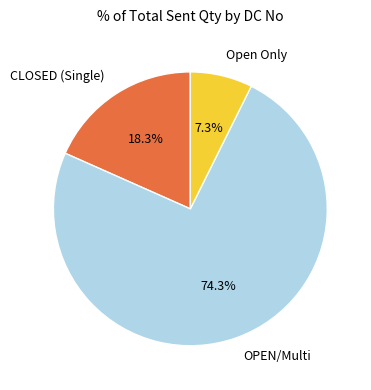

Which has a higher value, Open Only or OPEN/Multi?

OPEN/Multi